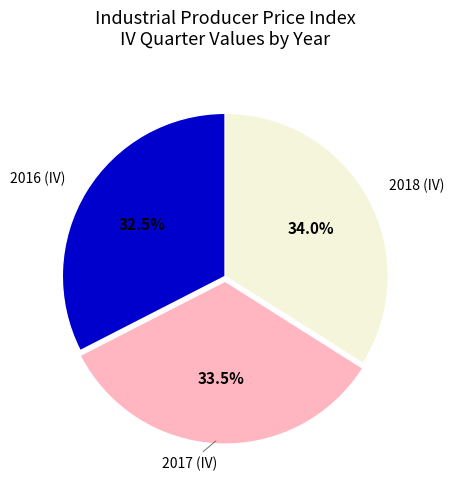

Does any single category account for the majority?

No